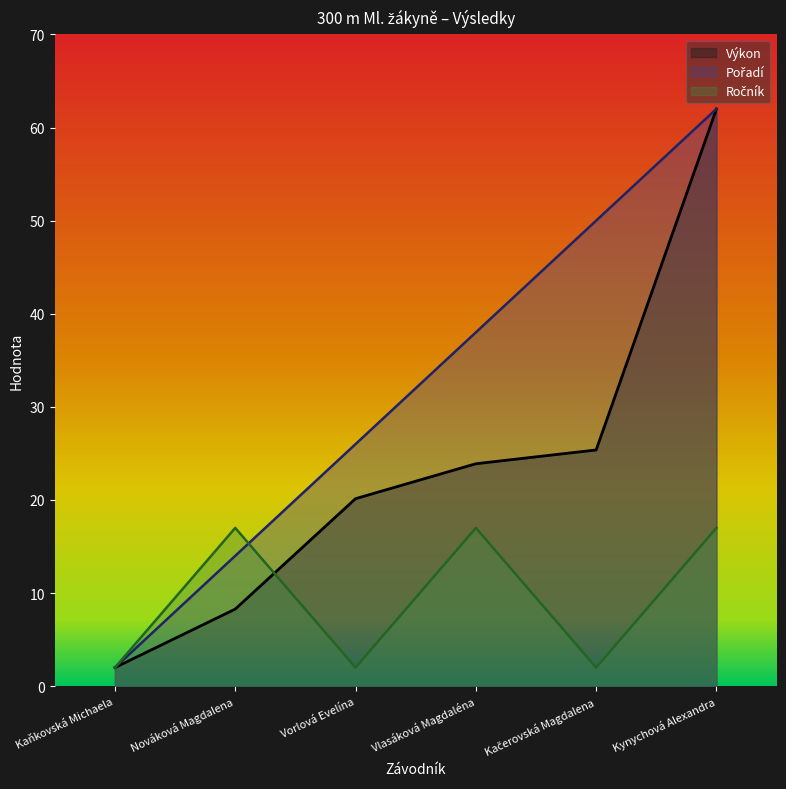

What is the maximum value shown in the chart?

62.0